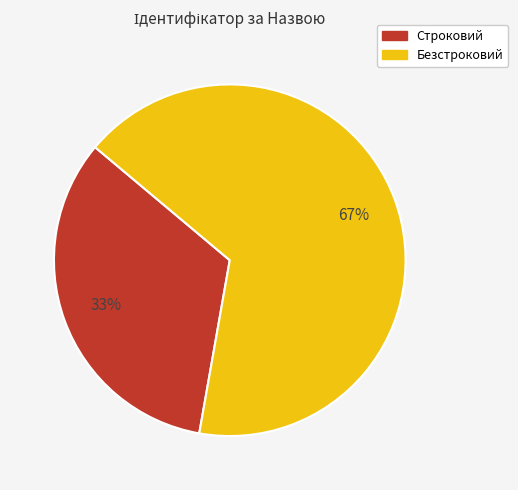

Combined, do Строковий and Безстроковий account for over 50%?

Yes